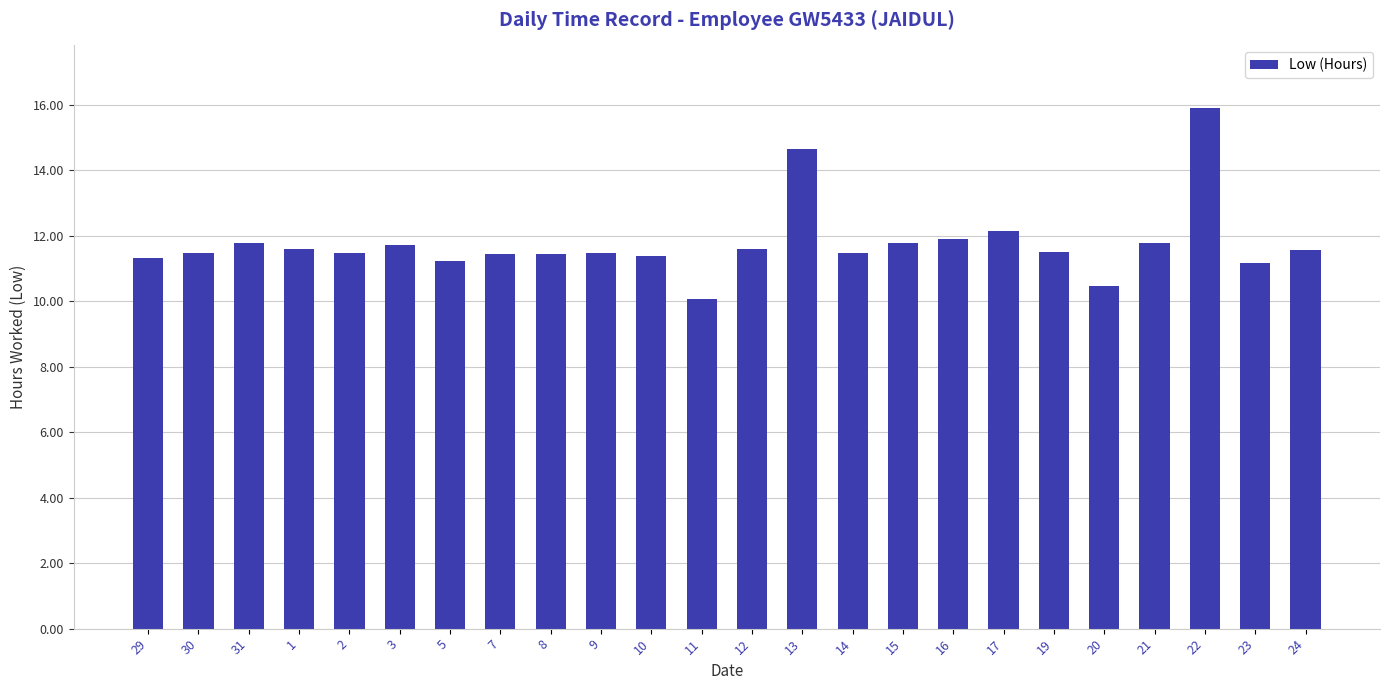

What is the smallest value displayed?

10.1